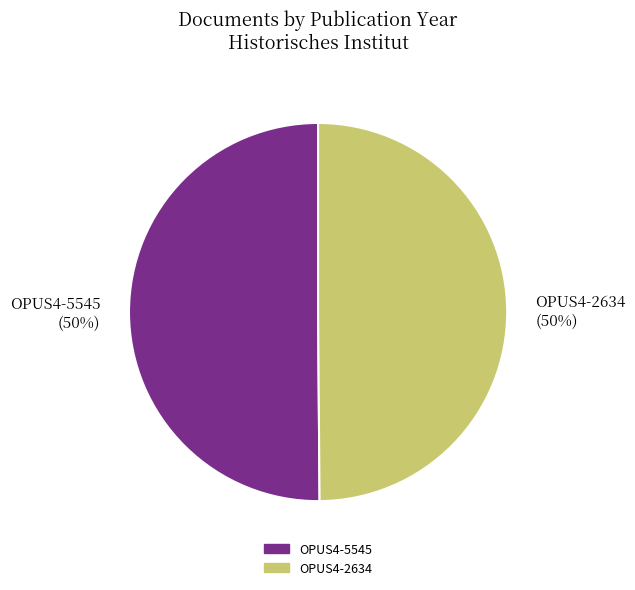

Is the sum of OPUS4-5545 (50%) and OPUS4-2634 (50%) greater than half?

Yes